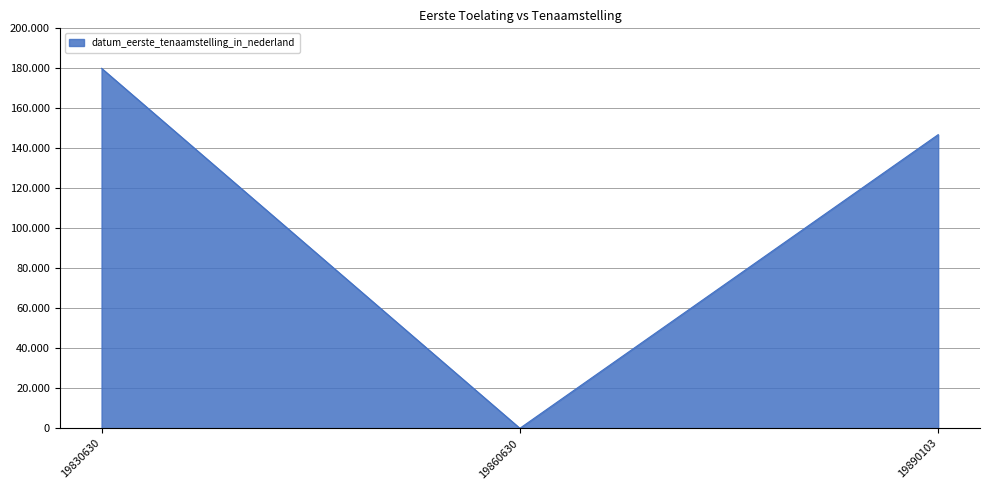

How many values are between 0 and 180000?

3